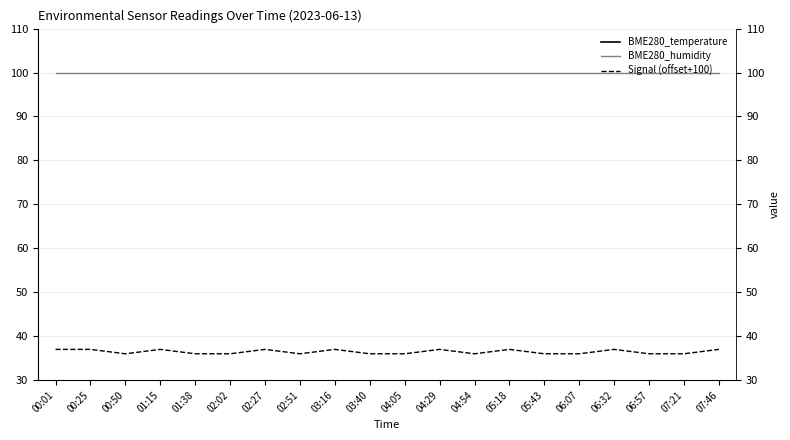

What is the difference between the maximum and minimum values in the BME280_temperature series?

2.2